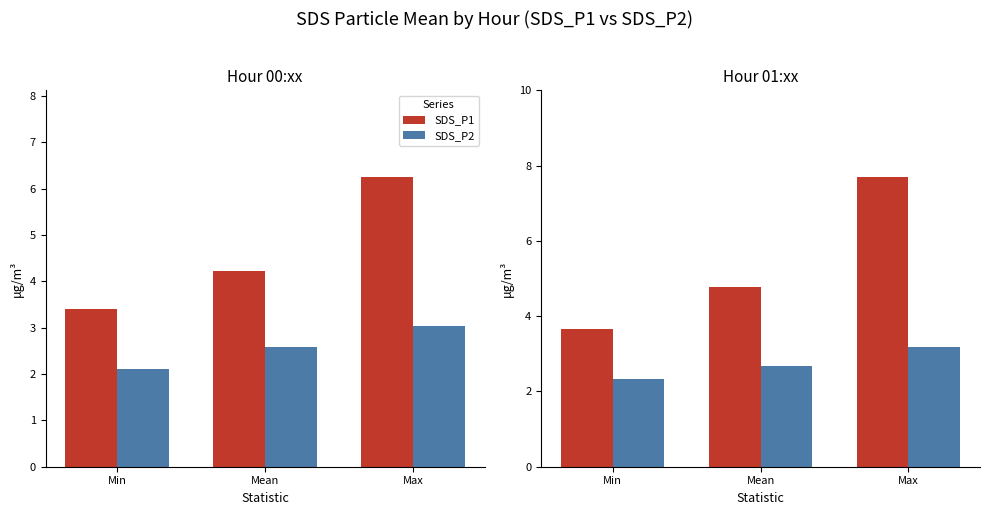

Is it true that SDS_P2 equals 2.7 at Mean?

True